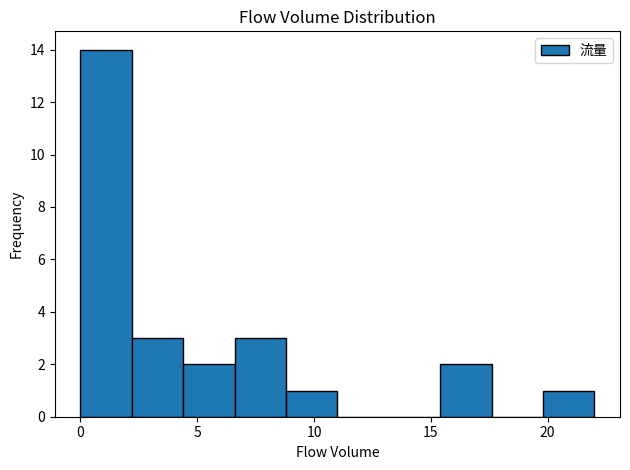

Which range on the x-axis has the tallest bar?

0.0 to 2.2